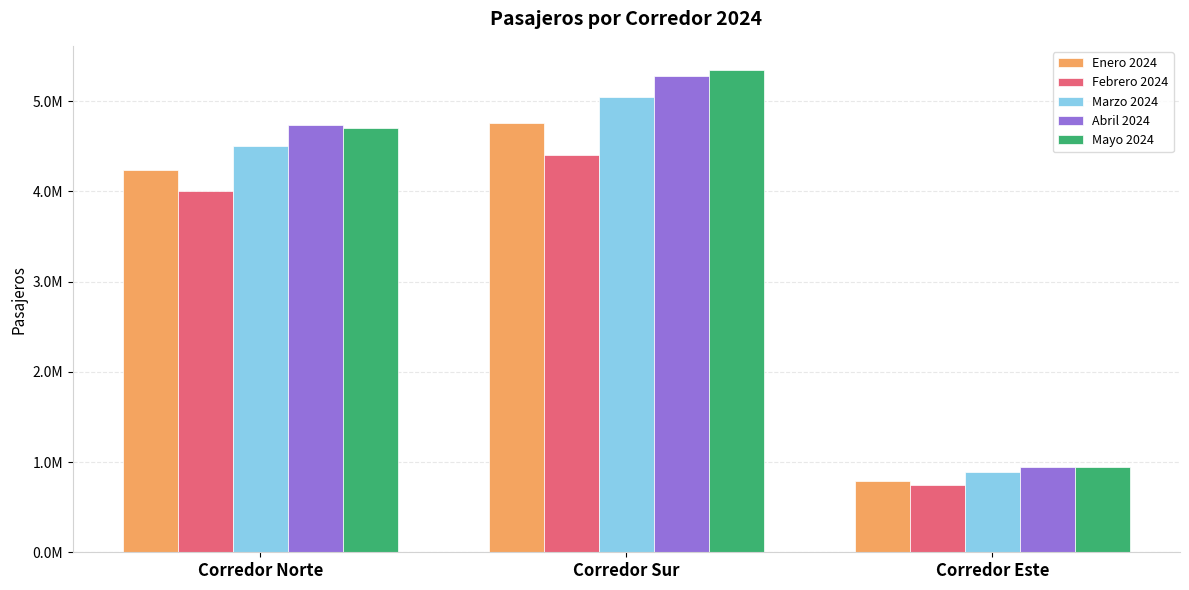

What is the total value across all series at Corredor Este?

4313156